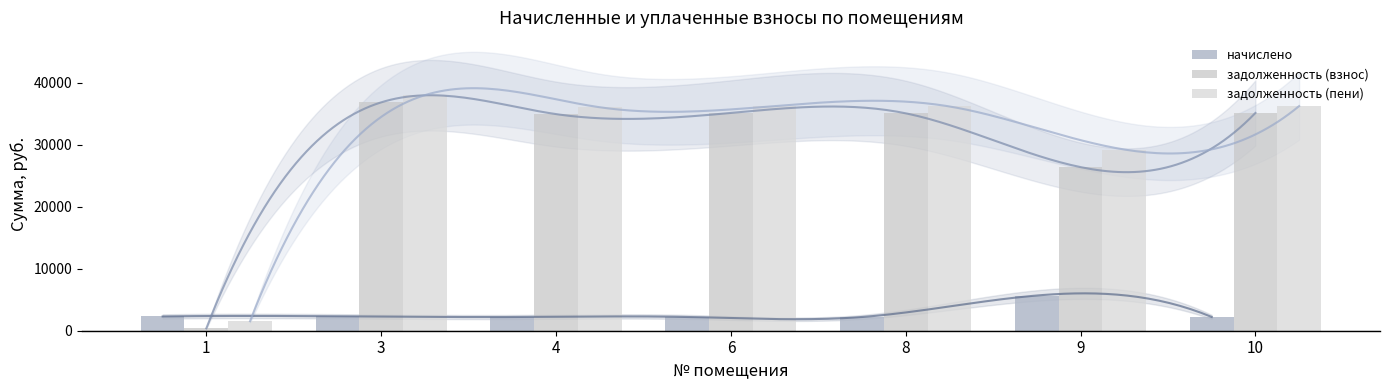

At 6, list the series in order from smallest to largest.

начислено, задолженность (взнос), задолженность (пени)